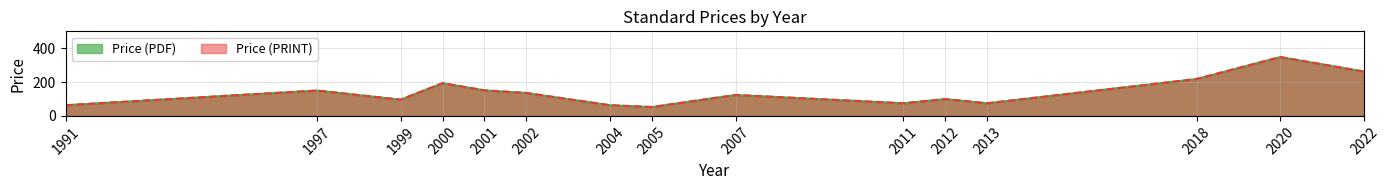

What is the minimum value shown in the chart?

42.0